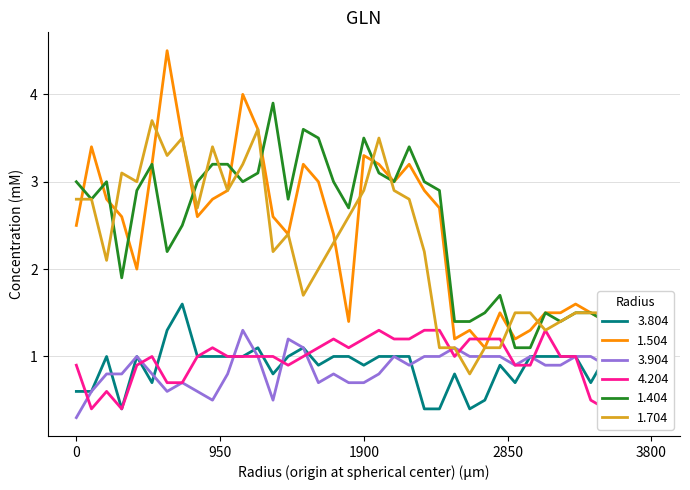

What is the average value of the 1.704 series?

2.2